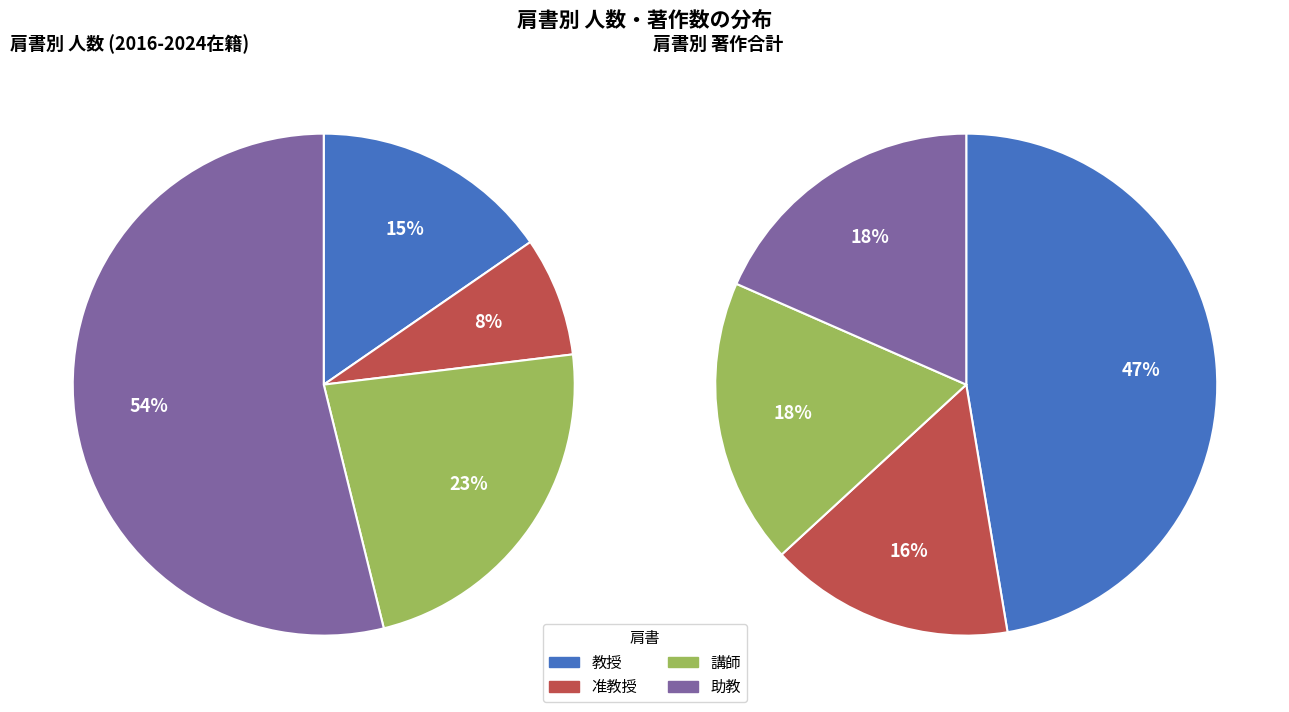

What portion of the pie excludes 准教授?

92.3%